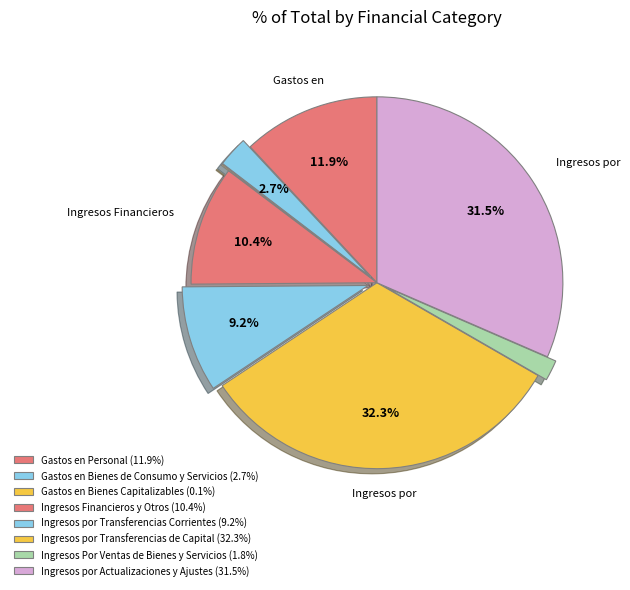

Rank the categories by value from lowest to highest.

Gastos en Bienes Capitalizables, Ingresos Por Ventas de Bienes y Servicios, Gastos en Bienes de Consumo y Servicios, Ingresos por Transferencias Corrientes, Ingresos Financieros y Otros, Gastos en Personal, Ingresos por Actualizaciones y Ajustes, Ingresos por Transferencias de Capital